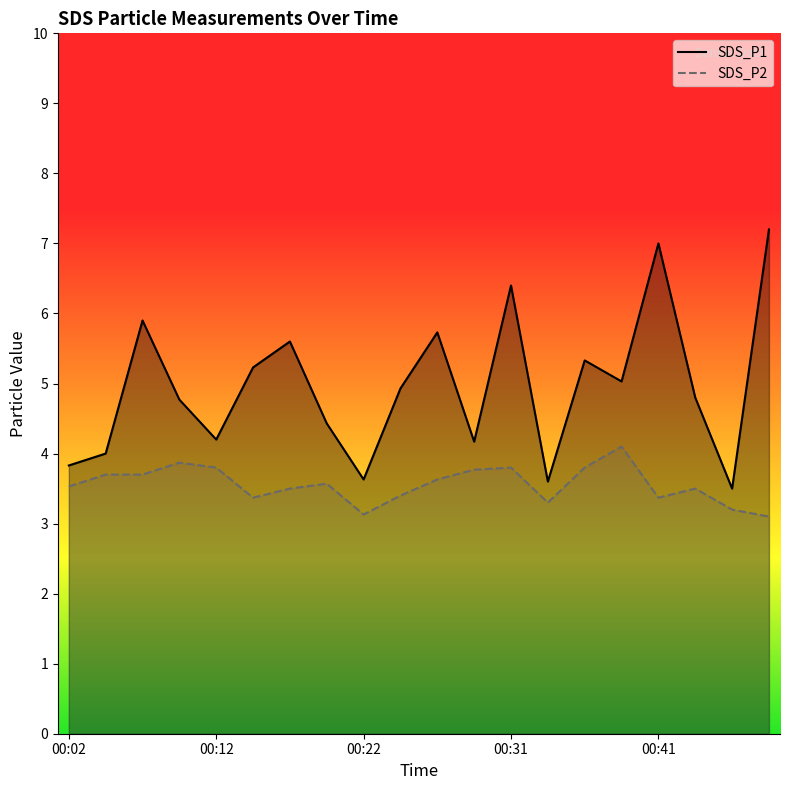

Is it true that SDS_P1 equals 3.8 at 00:02?

True